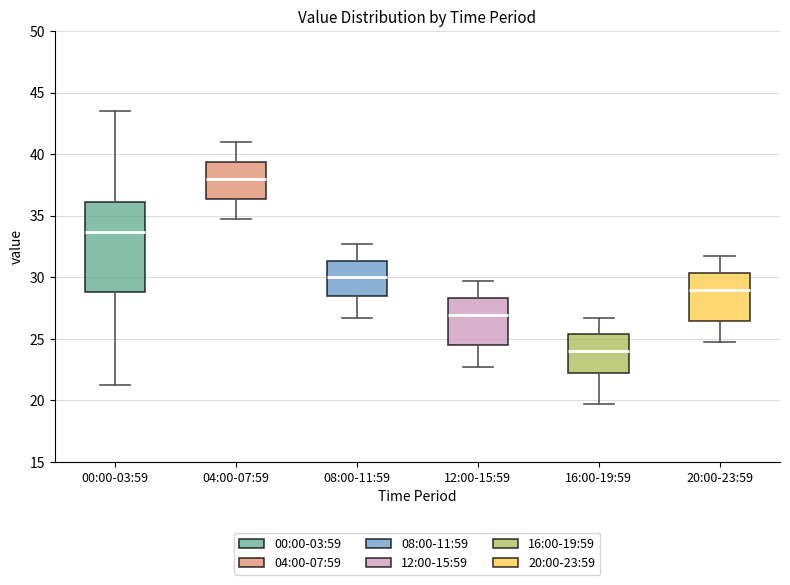

Reading left to right, read every box against the y-axis: the position of its median line, the range the box covers, and the ends of its whiskers. The values are not printed on the chart, so give them approximately, as read against the axis.

00:00-03:59: median 33.5, box 29.0 to 36.0, whiskers 21.5 to 43.5
04:00-07:59: median 38.0, box 36.5 to 39.5, whiskers 34.5 to 41.0
08:00-11:59: median 30.0, box 28.5 to 31.5, whiskers 26.5 to 32.5
12:00-15:59: median 27.0, box 24.5 to 28.5, whiskers 22.5 to 29.5
16:00-19:59: median 24.0, box 22.5 to 25.5, whiskers 19.5 to 26.5
20:00-23:59: median 29.0, box 26.5 to 30.5, whiskers 24.5 to 31.5